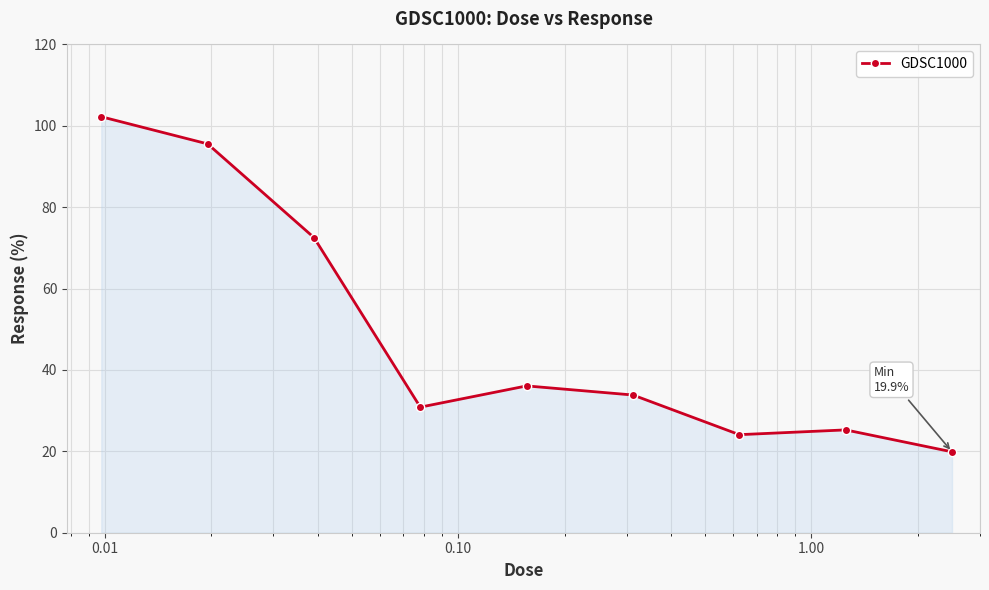

Count the number of data series in this chart.

1